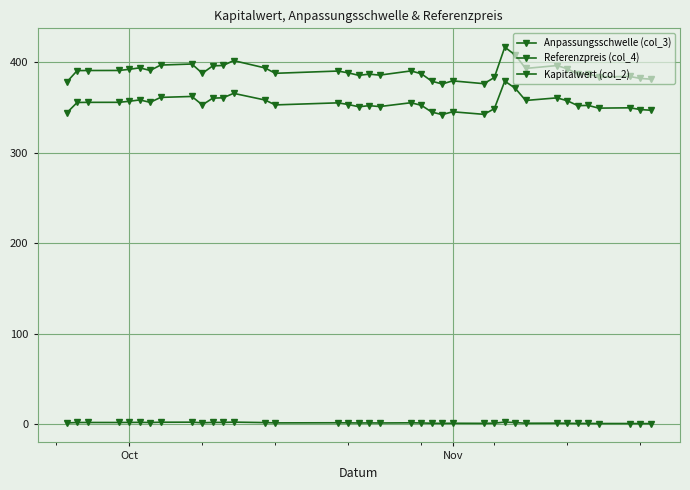

True or false: Anpassungsschwelle (col_3) and Referenzpreis (col_4) intersect in this chart.

False